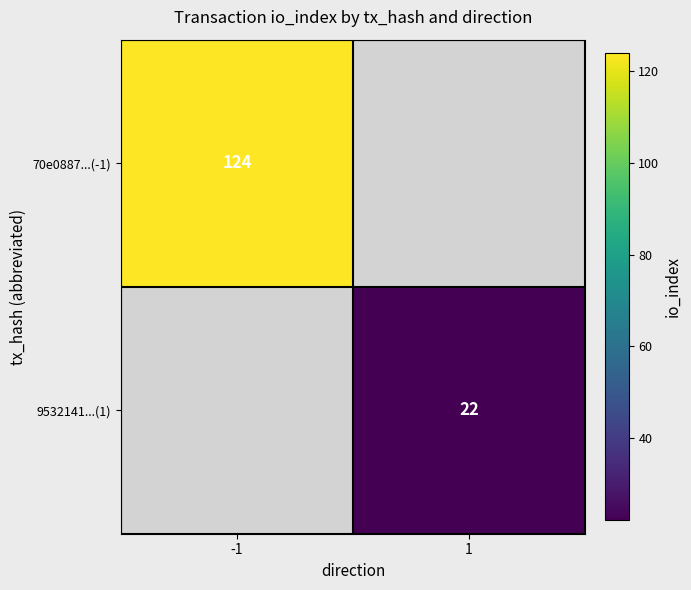

True or false: 9532141...(1) has a value of 22 at 1.

True